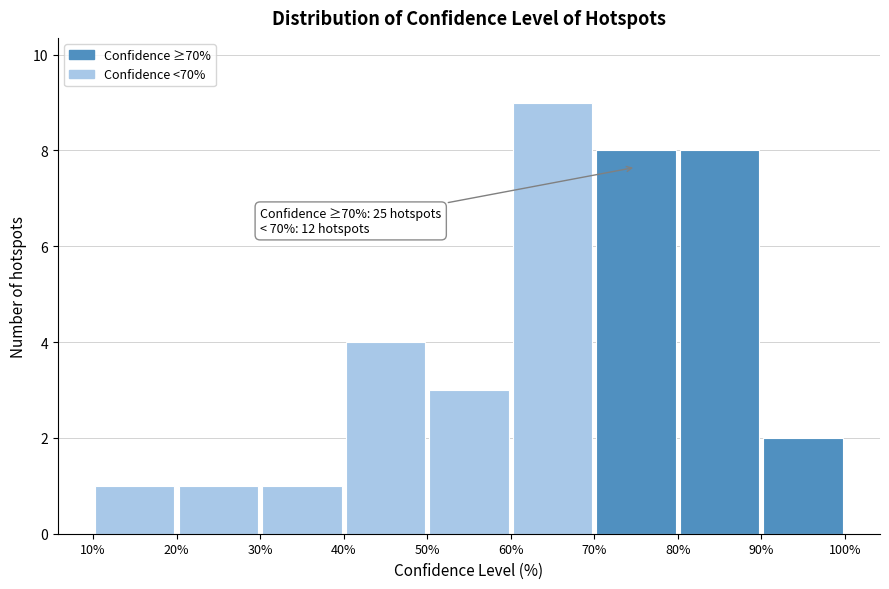

Over which range of the x-axis is the bar tallest?

60% to 70%